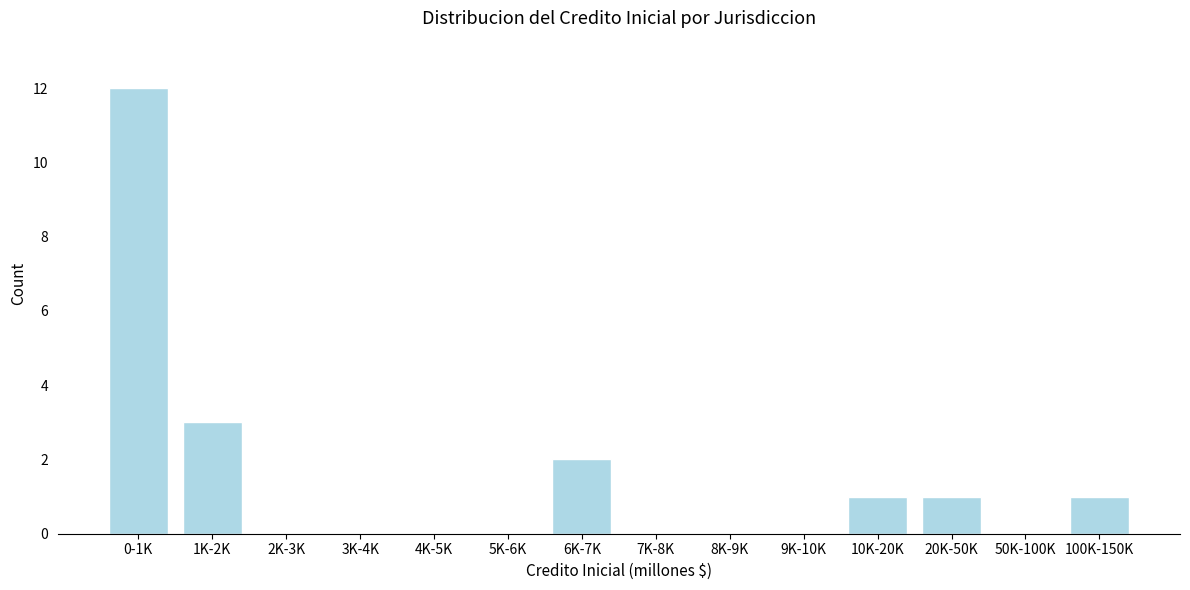

Reading left to right, list all the values displayed in this chart.

0-1K=12	1K-2K=3	2K-3K=0	3K-4K=0	4K-5K=0	5K-6K=0	6K-7K=2	7K-8K=0	8K-9K=0	9K-10K=0	10K-20K=1	20K-50K=1	50K-100K=0	100K-150K=1